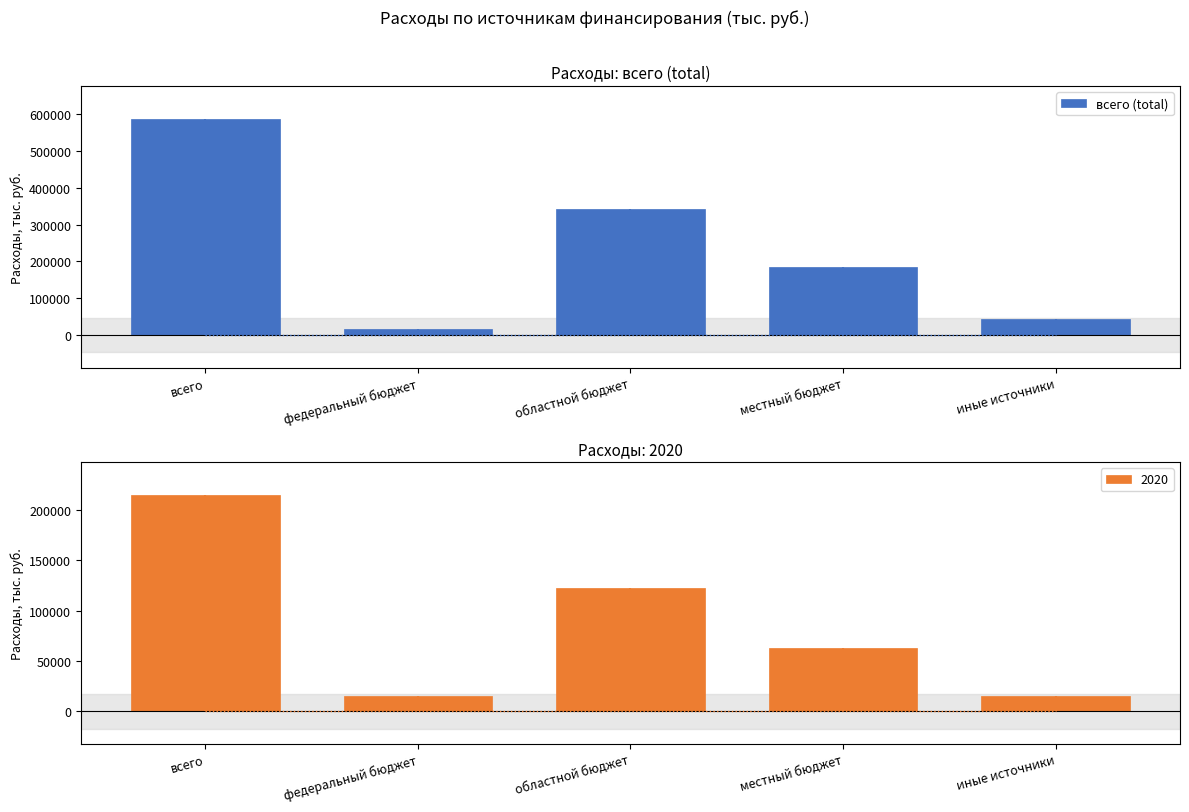

What is the change in value from федеральный бюджет to местный бюджет?

+167061.4